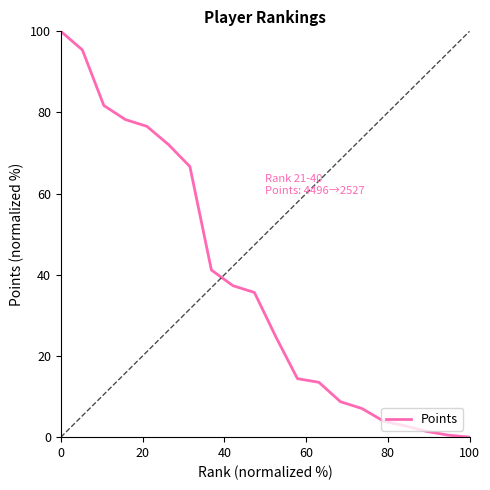

How many values are above zero?

19